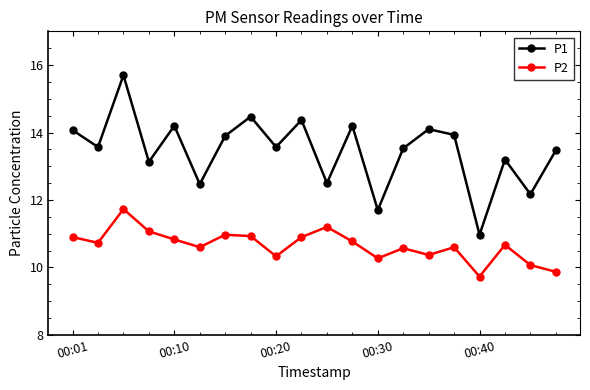

What is the minimum value shown in the chart?

9.7